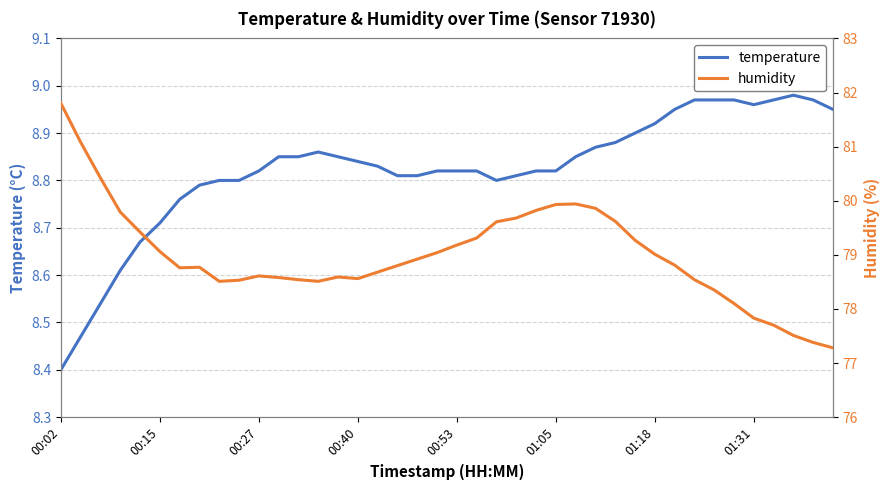

Which category has the lowest value in the temperature series?

00:02